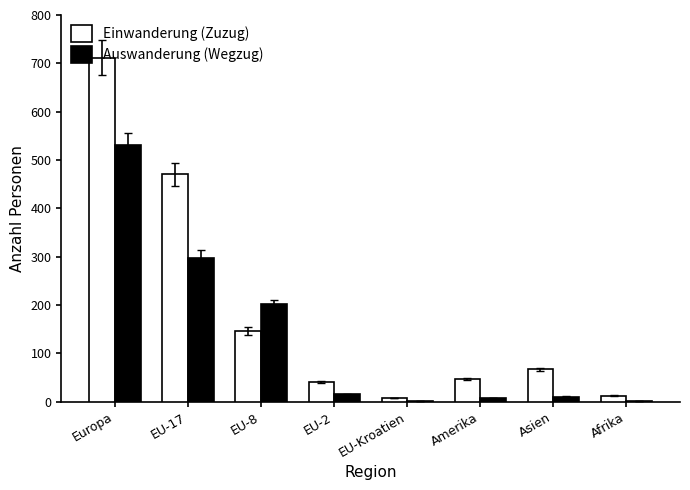

At which label is Einwanderung (Zuzug) closest to 359?

EU-17